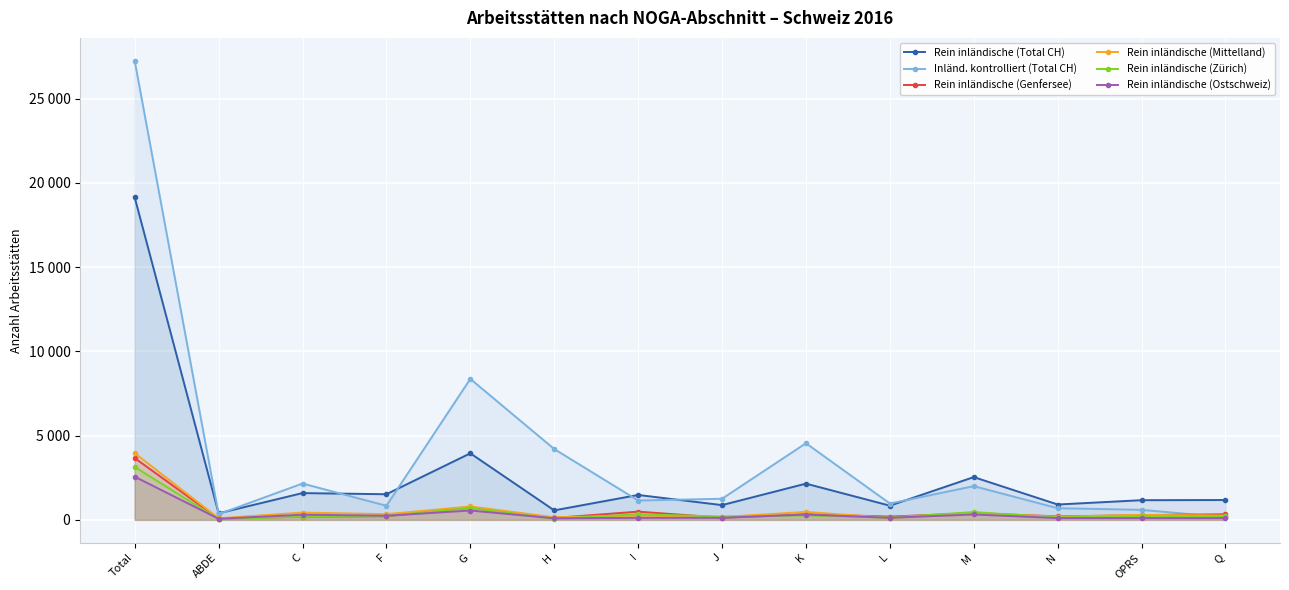

Between OPRS and Q, which is larger?

Q